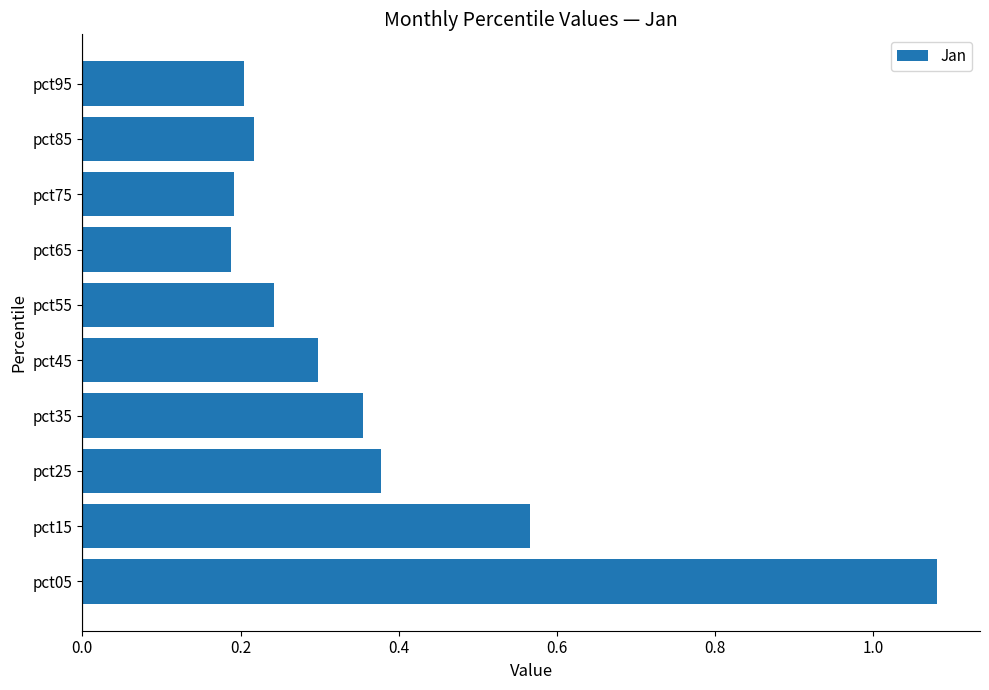

At which category does the chart reach its peak across all series?

pct05